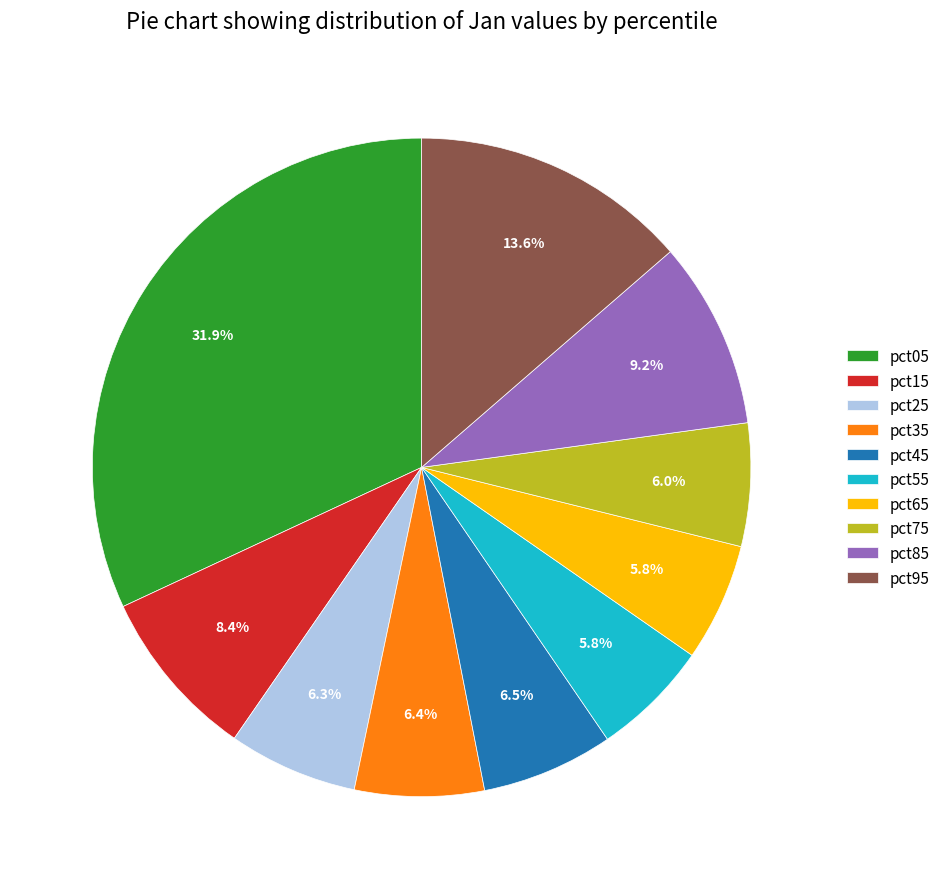

What is the largest slice in the pie chart?

pct05